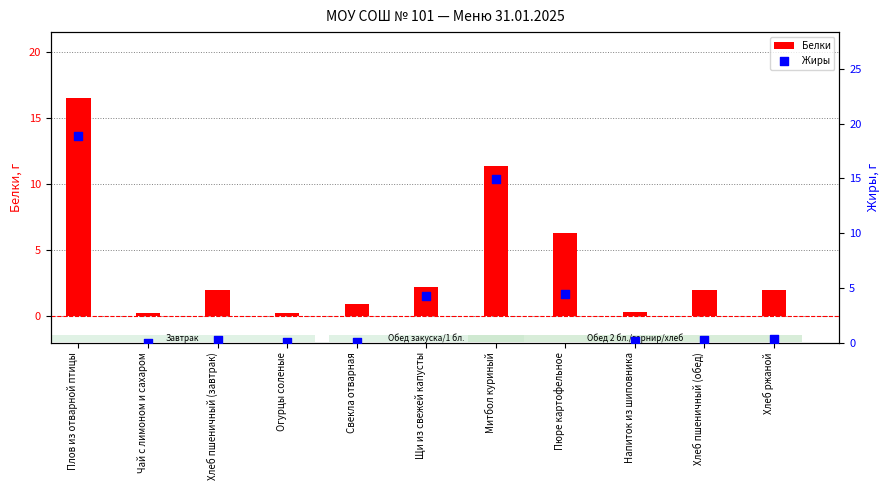

Which series contains the lowest Y value?

Жиры